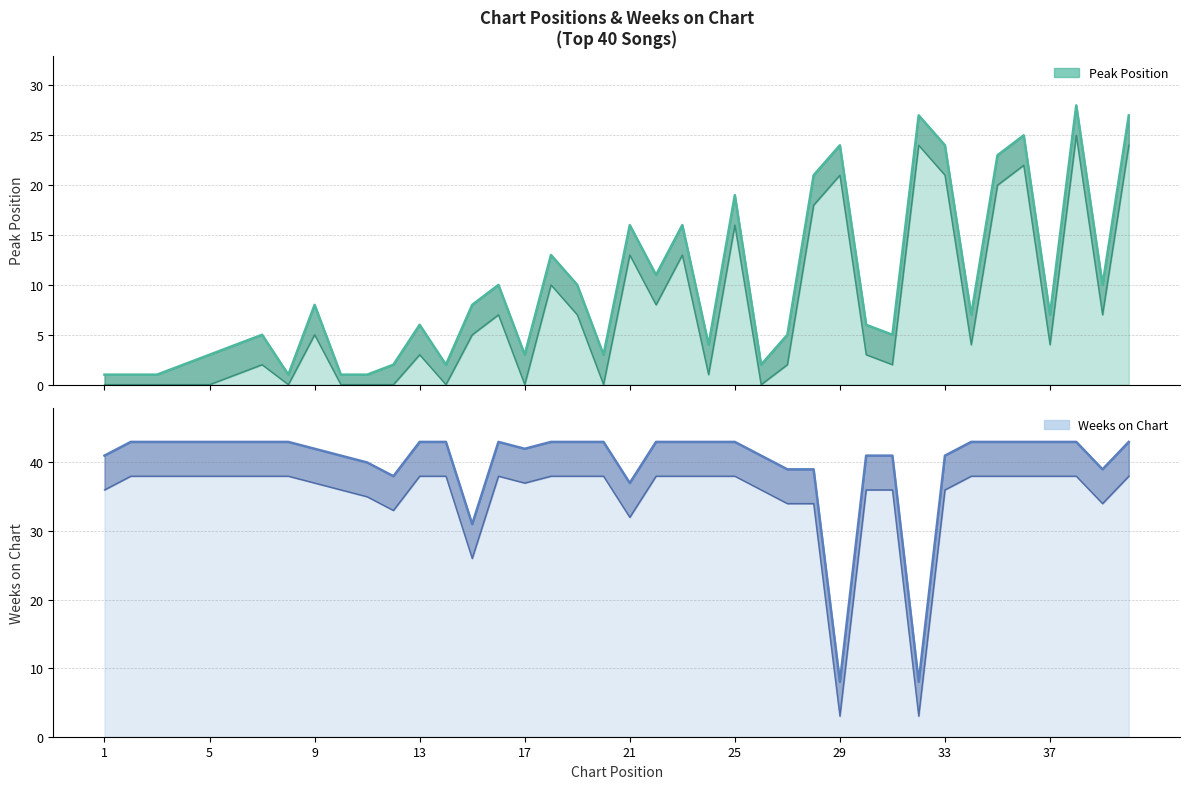

What is the minimum value shown in the chart?

1